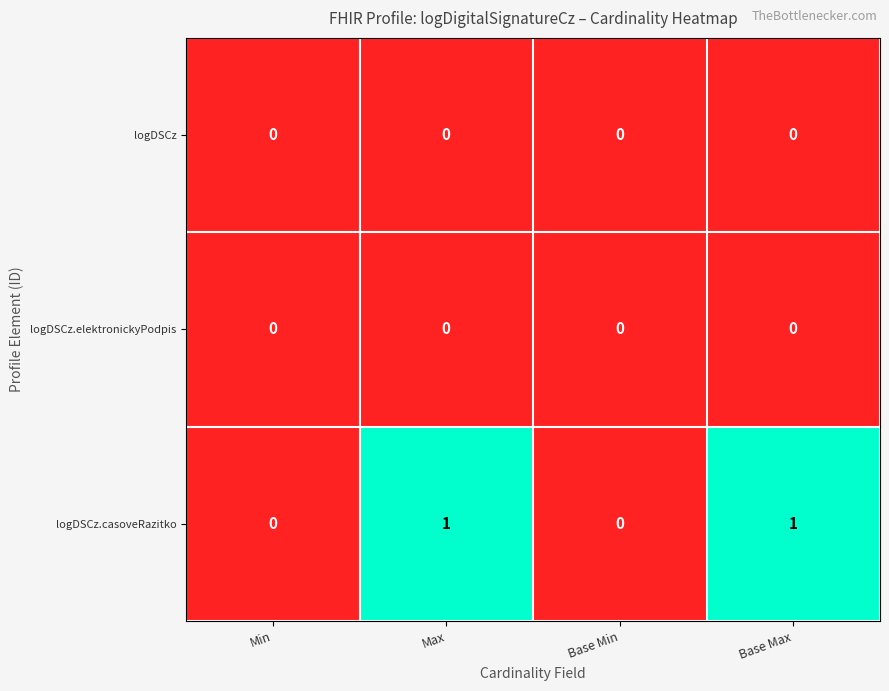

True or false: logDSCz has a value of 0 at Min.

True